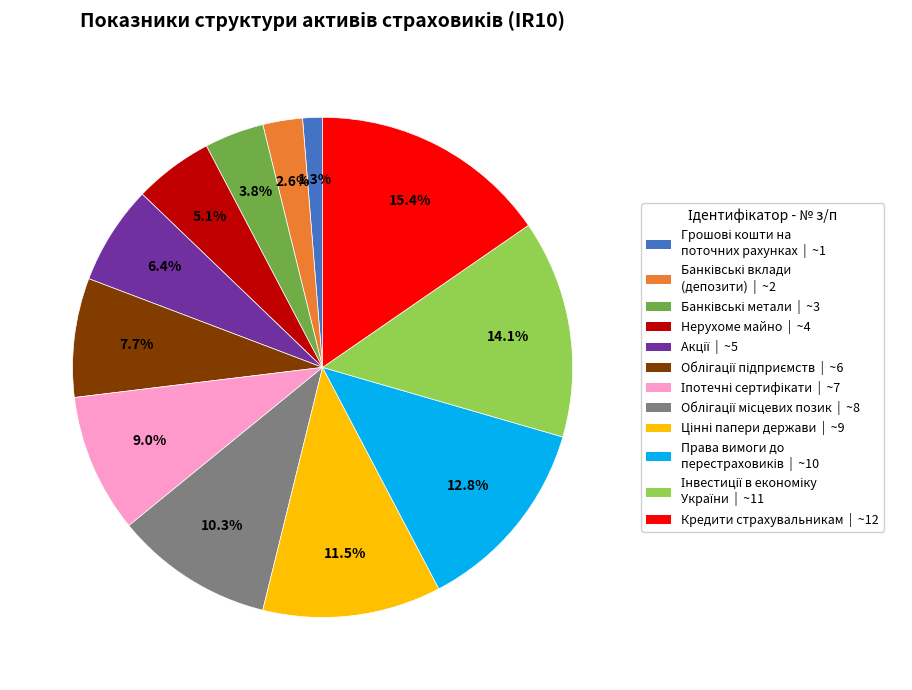

Does any single category account for the majority?

No